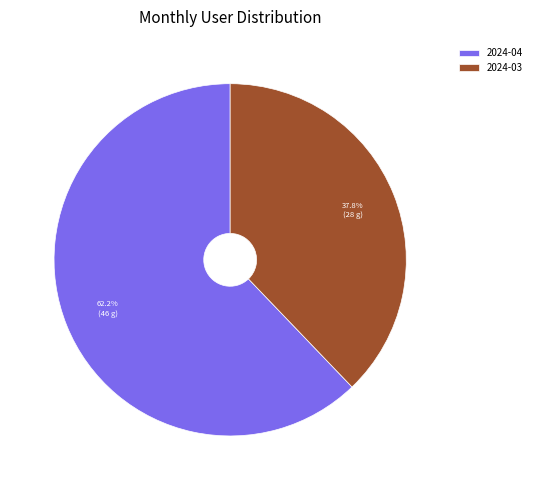

Does 2024-03 account for over 50% of the chart?

No